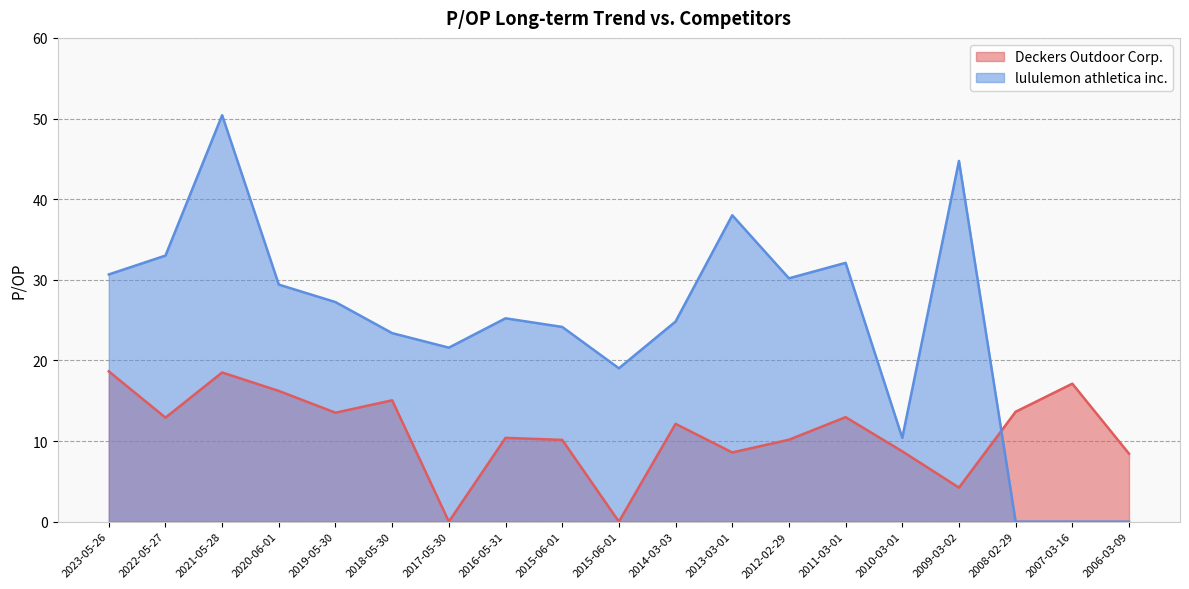

Rank the series by their maximum value, from lowest to highest.

Deckers Outdoor Corp., lululemon athletica inc.